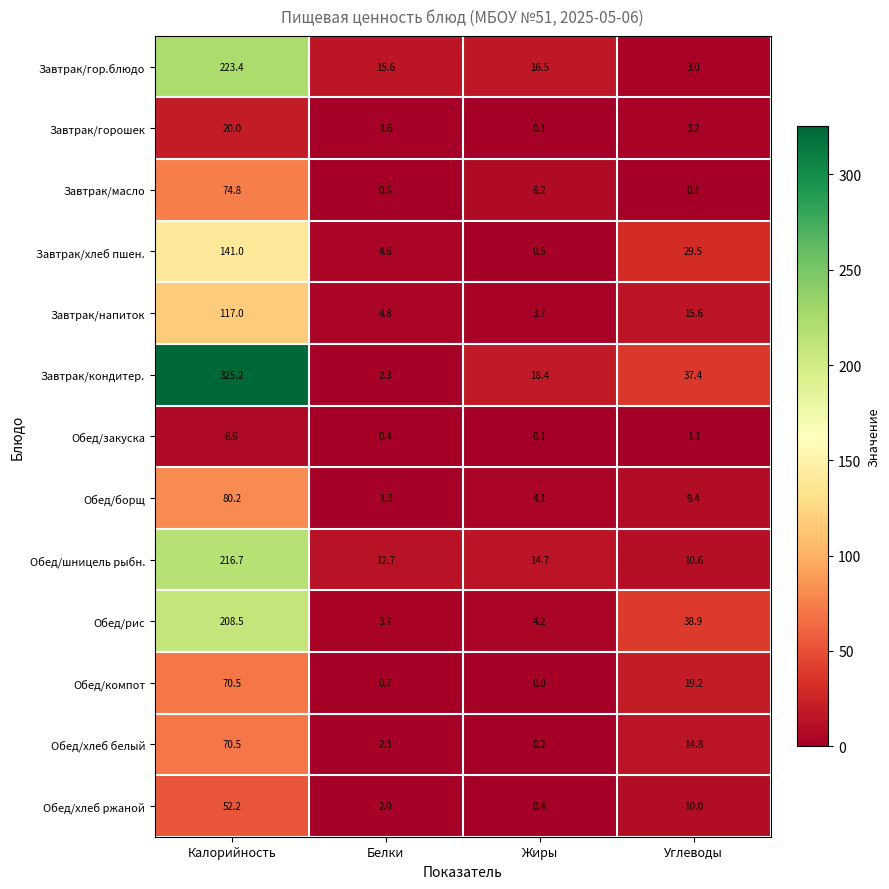

Which series has the widest spread of values?

Завтрак/кондитер.